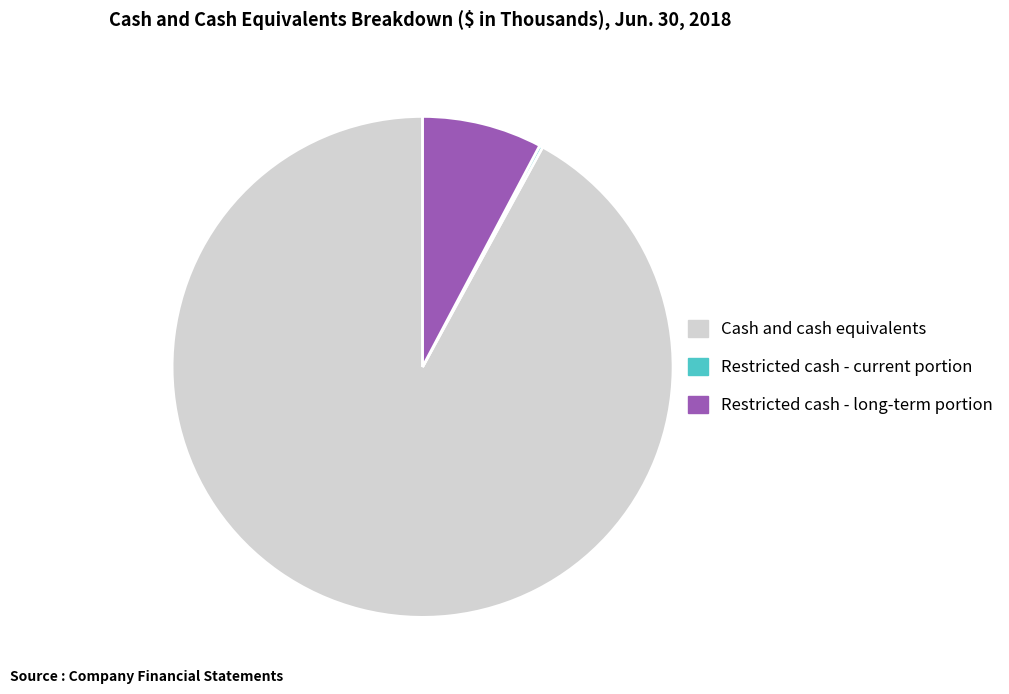

Which slice is the largest?

Cash and cash equivalents